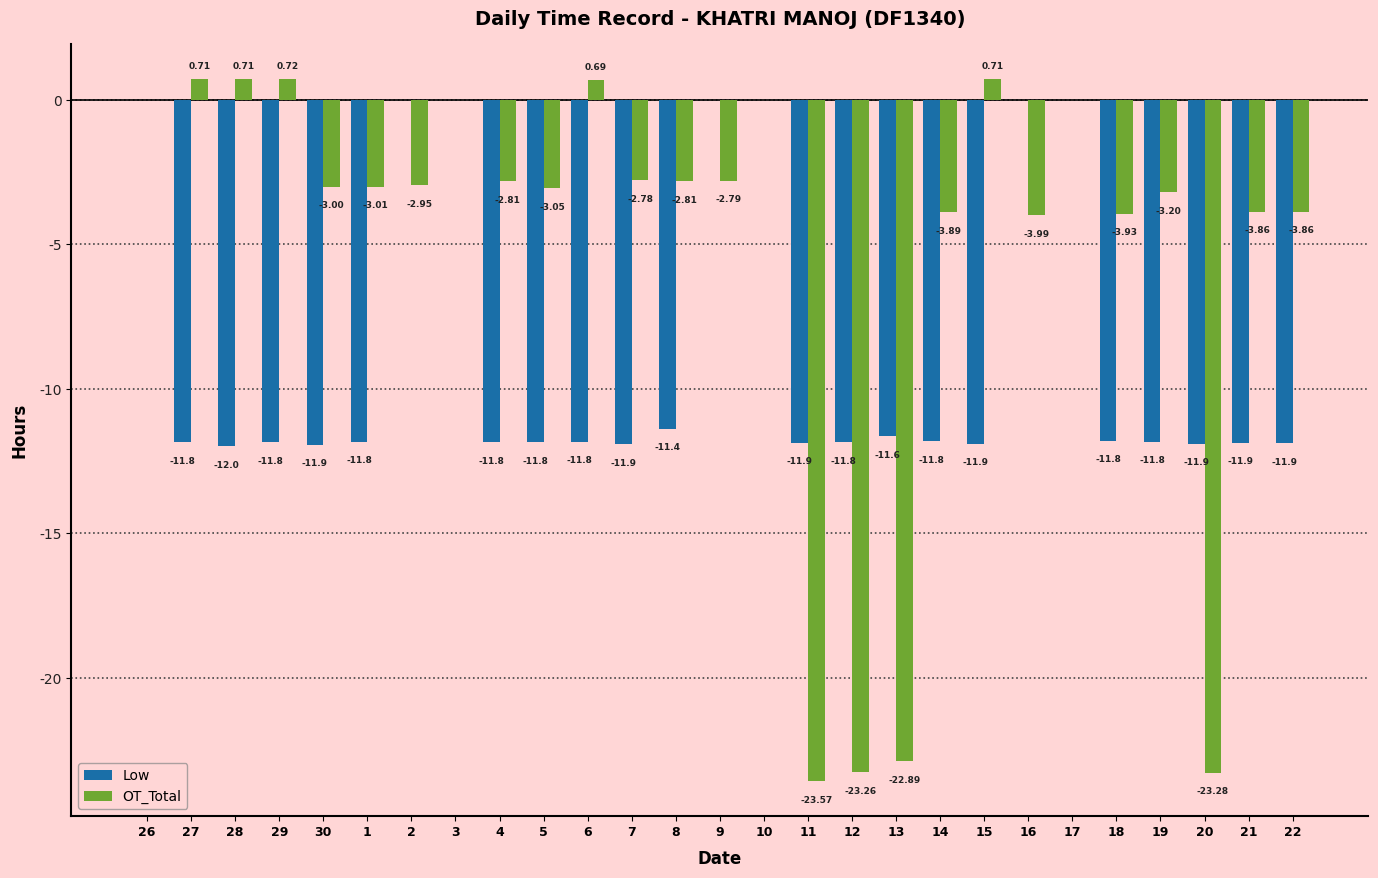

Is the value of Low at 26 greater than the value of OT_Total at 4?

Yes